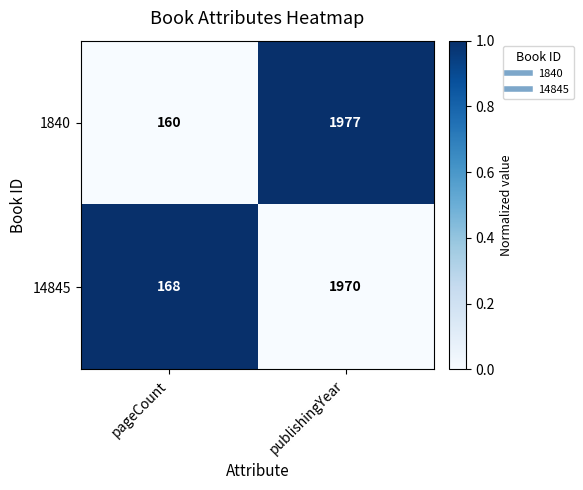

True or false: 14845 has a value of 985 at publishingYear.

False